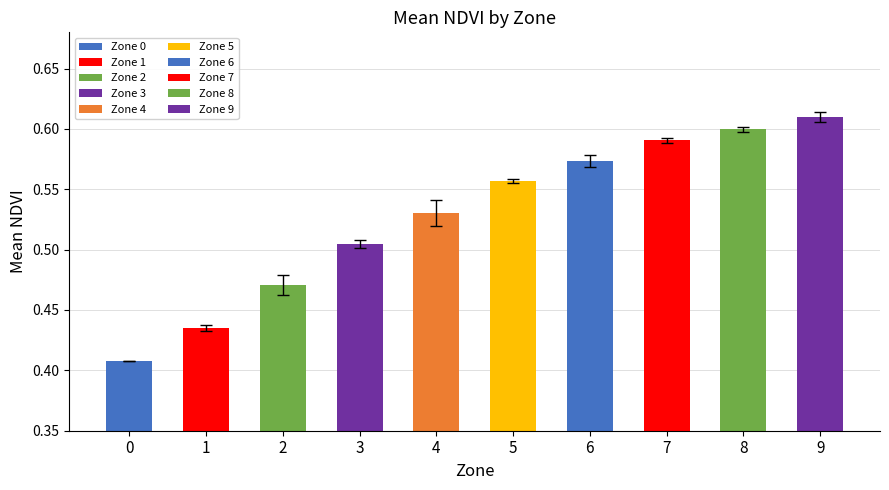

How many values are between 0 and 1?

10